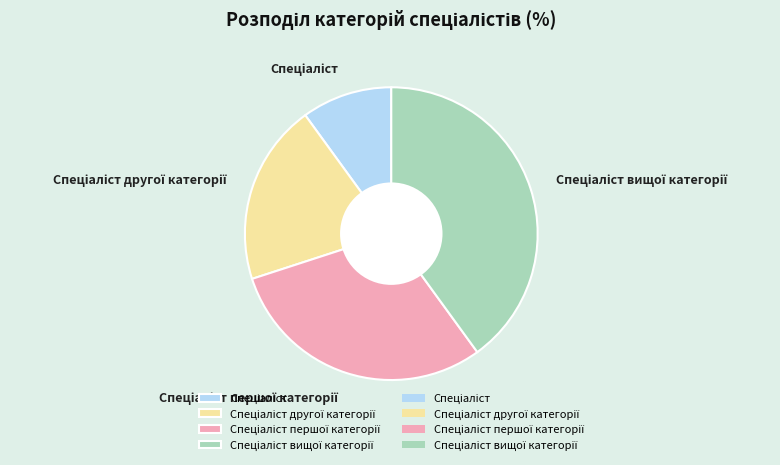

Is there any slice that represents more than half of the pie?

No